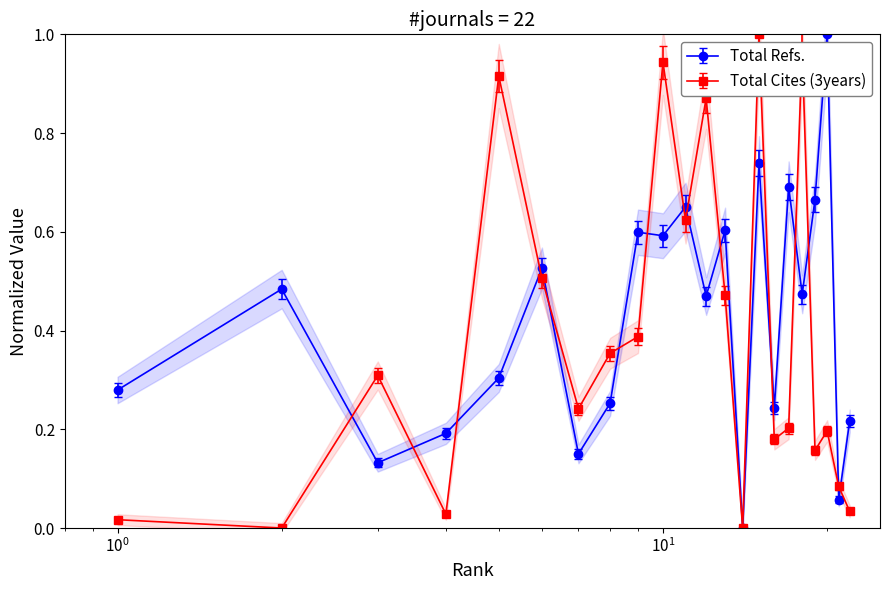

In Total Cites (3years), how many points are higher than both neighbors (excluding endpoints)?

7